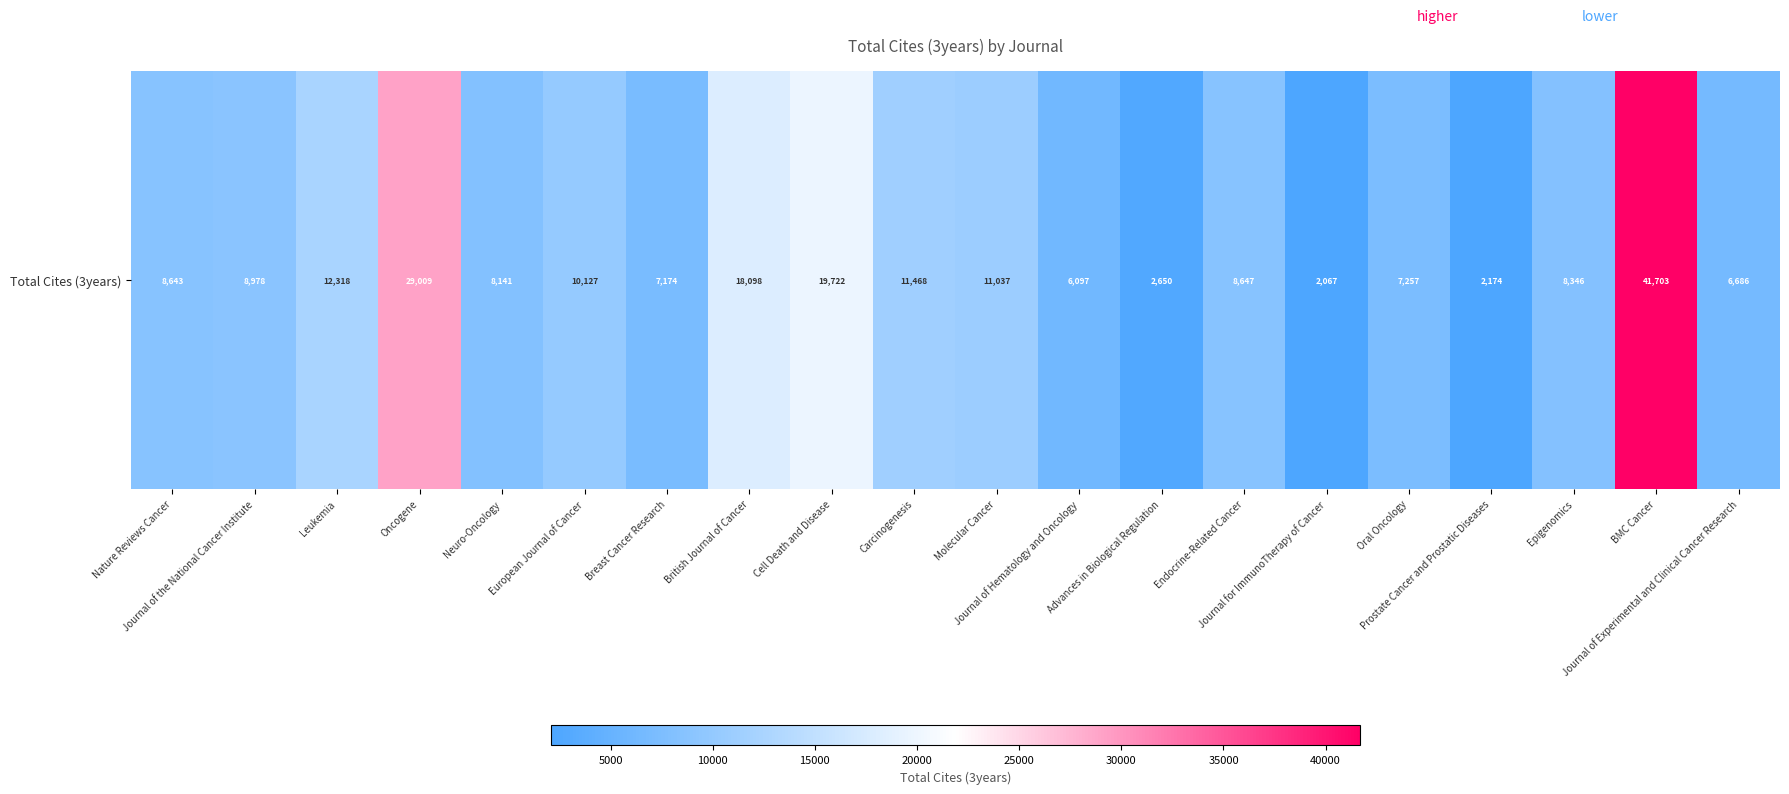

What is the sum of all values?

230342